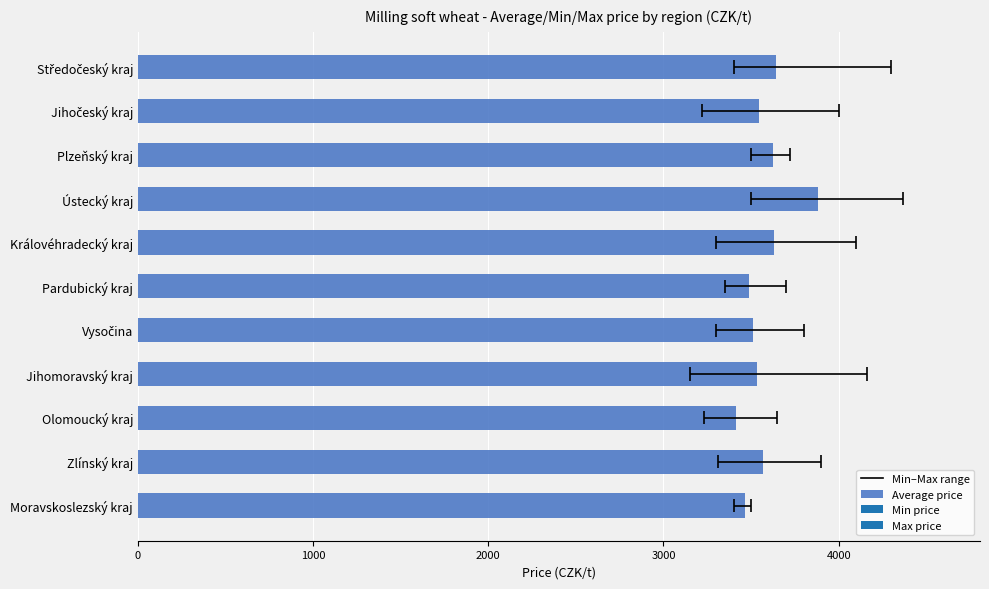

What is the difference between the maximum and minimum values?

472